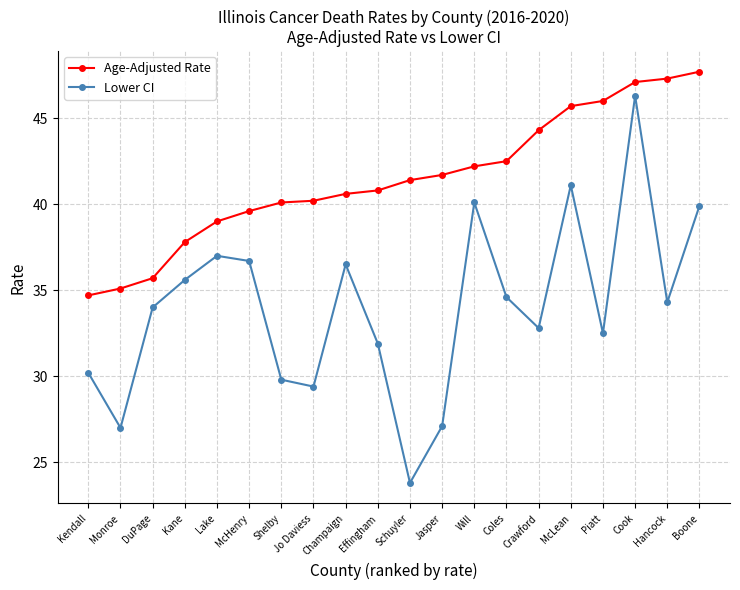

True or false: Age-Adjusted Rate has a value of 21.1 at McHenry.

False